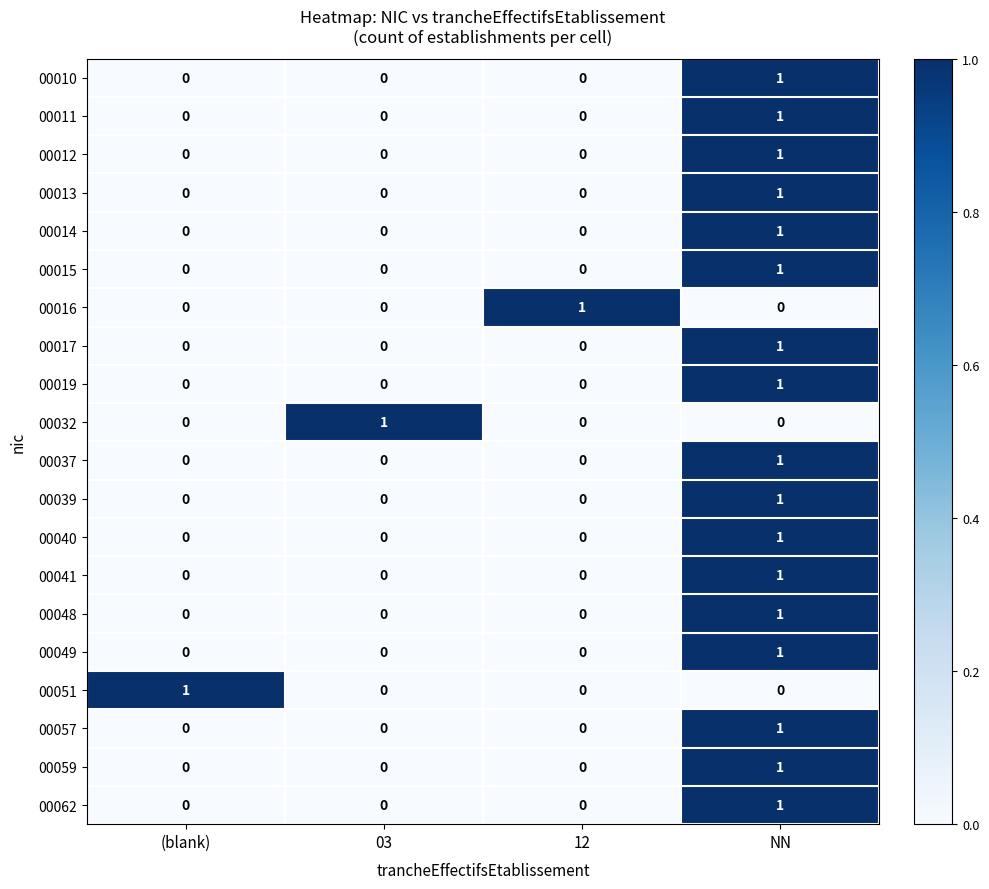

How many 00032 values are between 0 and 1?

4